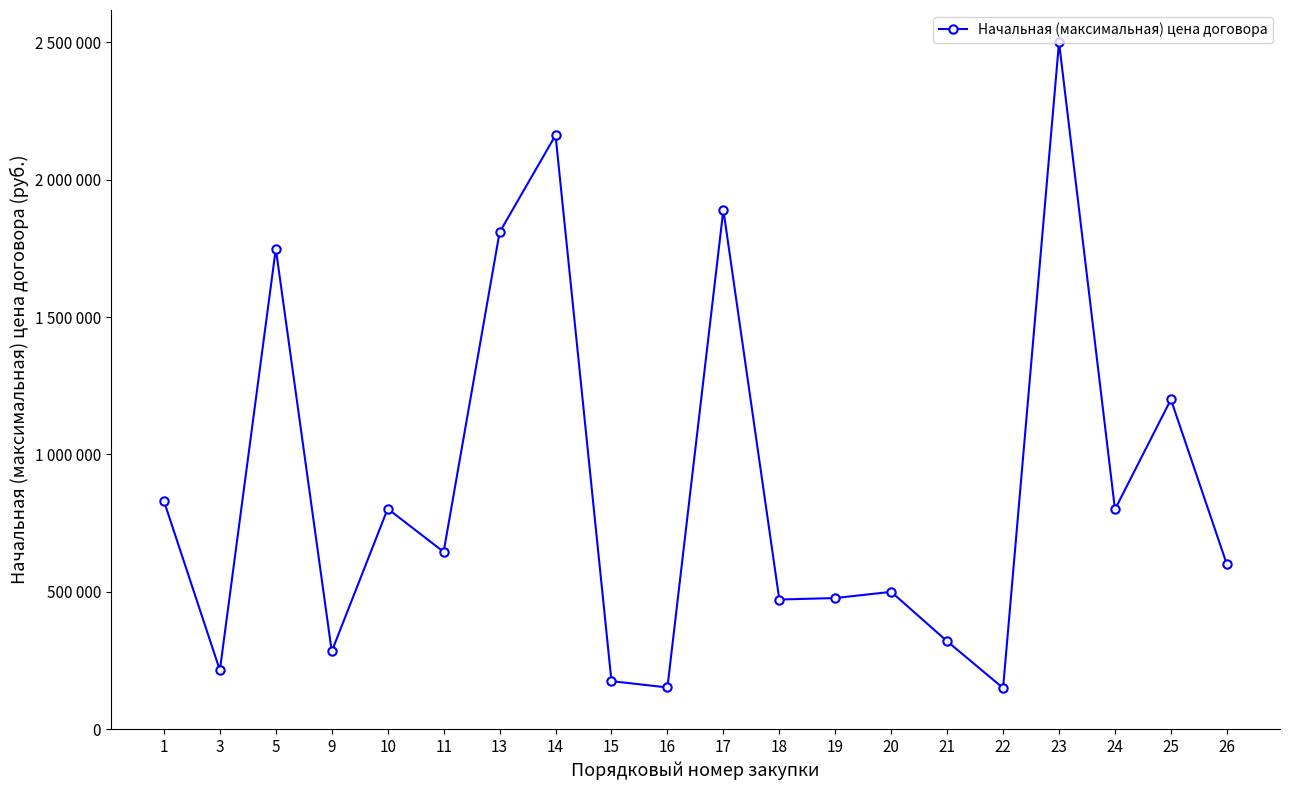

Where does the data first go above 645460?

1